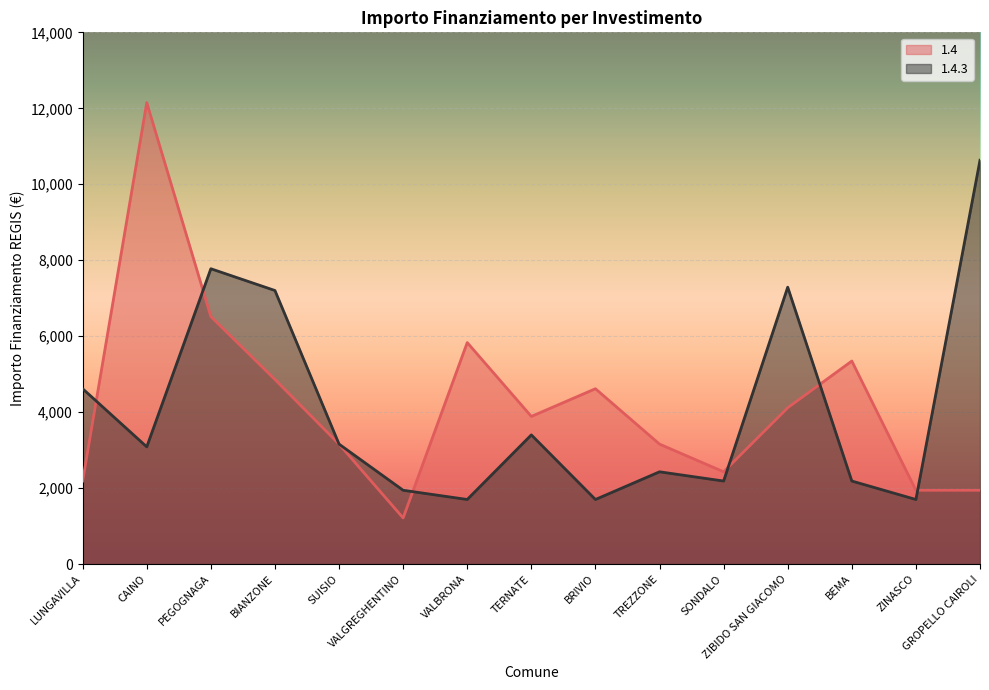

Reading left to right, list all the values displayed in this chart.

1.4: LUNGAVILLA=2187	CAINO=12150	PEGOGNAGA=6517	BIANZONE=4860	SUISIO=3159	VALGREGHENTINO=1215	VALBRONA=5832	TERNATE=3888	BRIVIO=4617	TREZZONE=3159	SONDALO=2430	ZIBIDO SAN GIACOMO=4116	BEMA=5346	ZINASCO=1944	GROPELLO CAIROLI=1944
1.4.3: LUNGAVILLA=4617	CAINO=3087	PEGOGNAGA=7776	BIANZONE=7203	SUISIO=3159	VALGREGHENTINO=1944	VALBRONA=1701	TERNATE=3402	BRIVIO=1701	TREZZONE=2430	SONDALO=2187	ZIBIDO SAN GIACOMO=7290	BEMA=2187	ZINASCO=1701	GROPELLO CAIROLI=10633